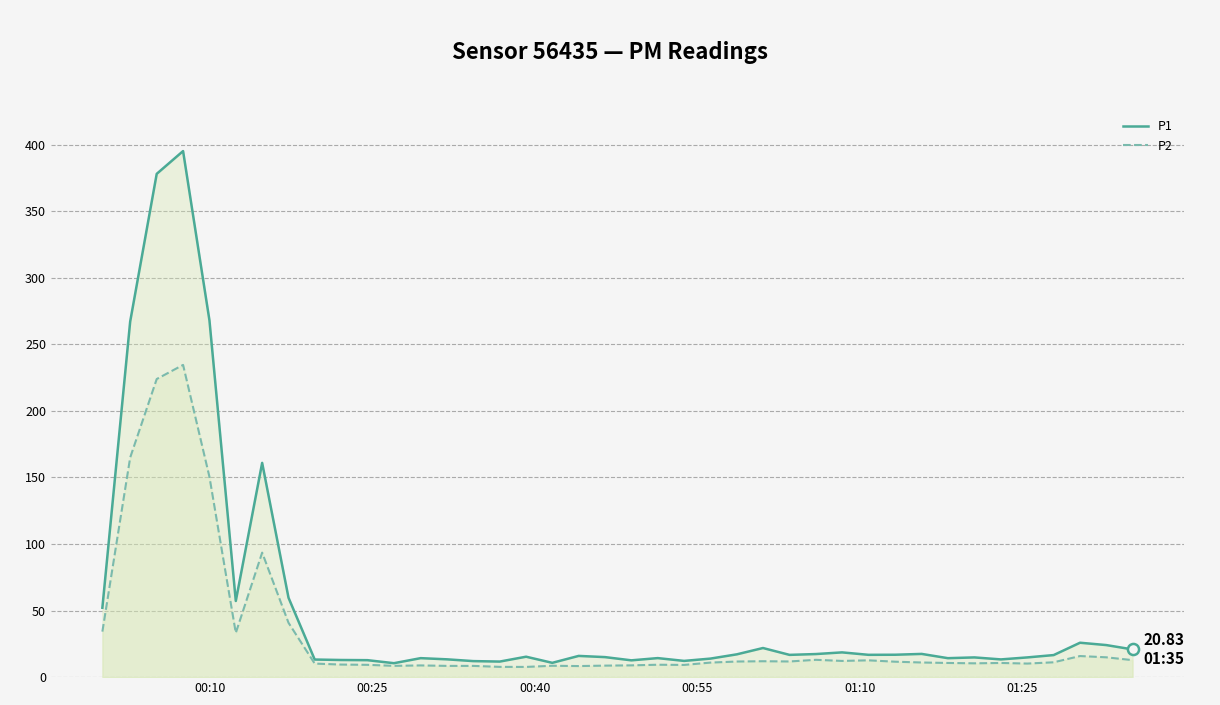

What is the minimum value for P1?

10.5